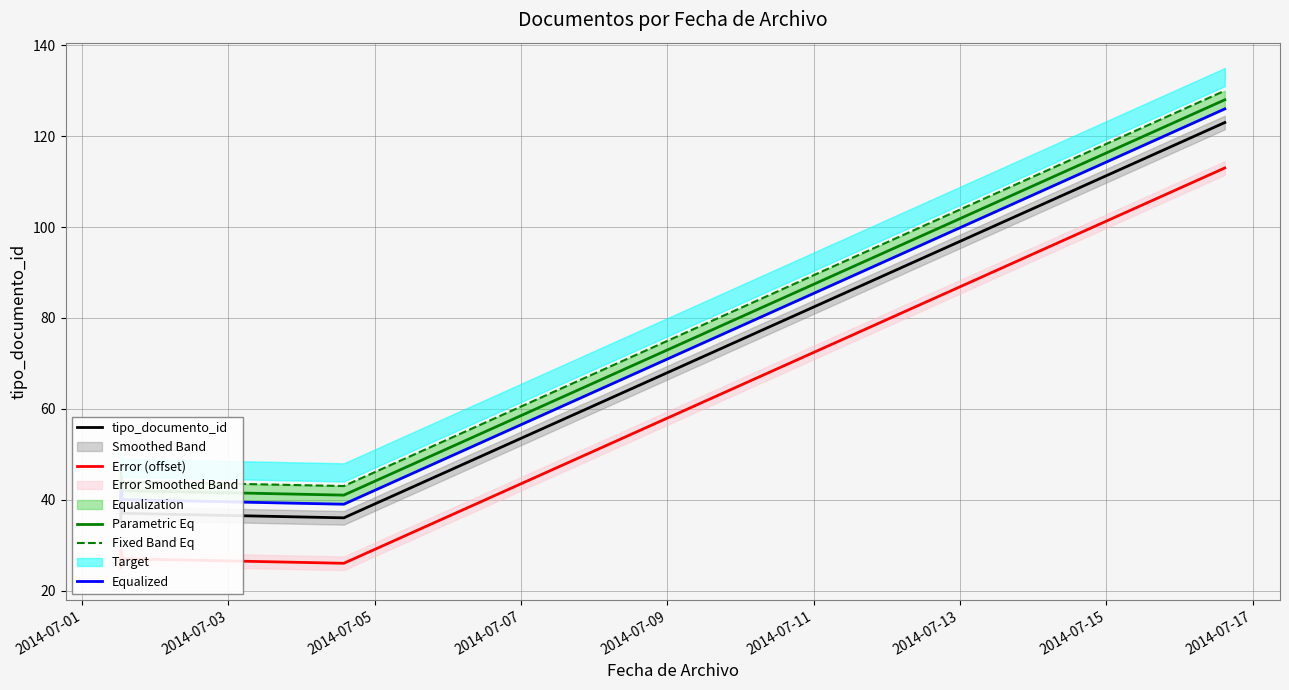

Which series has the largest total across all categories?

Fixed Band Eq